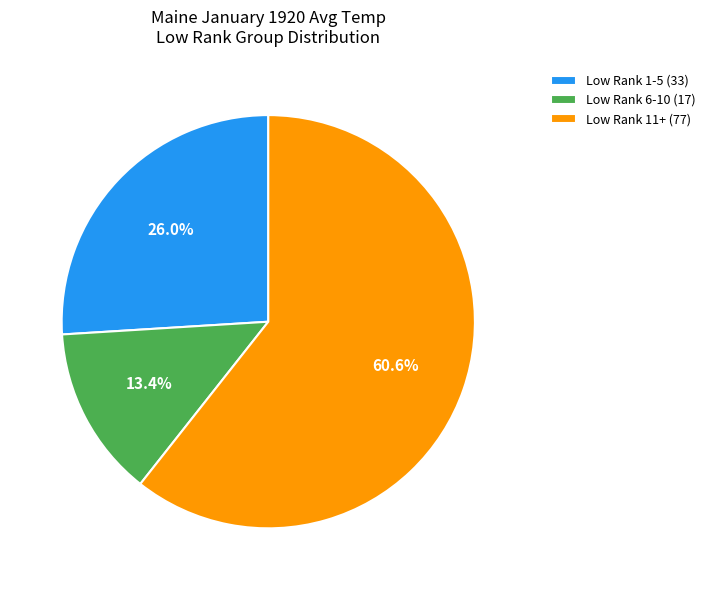

Which category has the smallest portion of the pie?

Low Rank 6-10 (17)